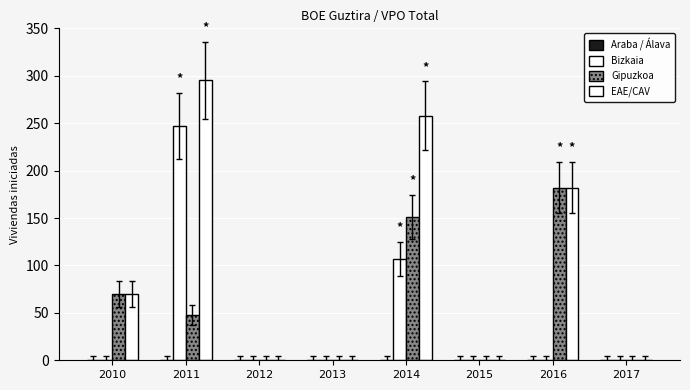

Reading right to left, what are all the values shown in this chart?

Araba / Álava: 0	0	0	0	0	0	0	0
Bizkaia: 0	0	0	107	0	0	247	0
Gipuzkoa: 0	182	0	151	0	0	48	70
EAE/CAV: 0	182	0	258	0	0	295	70